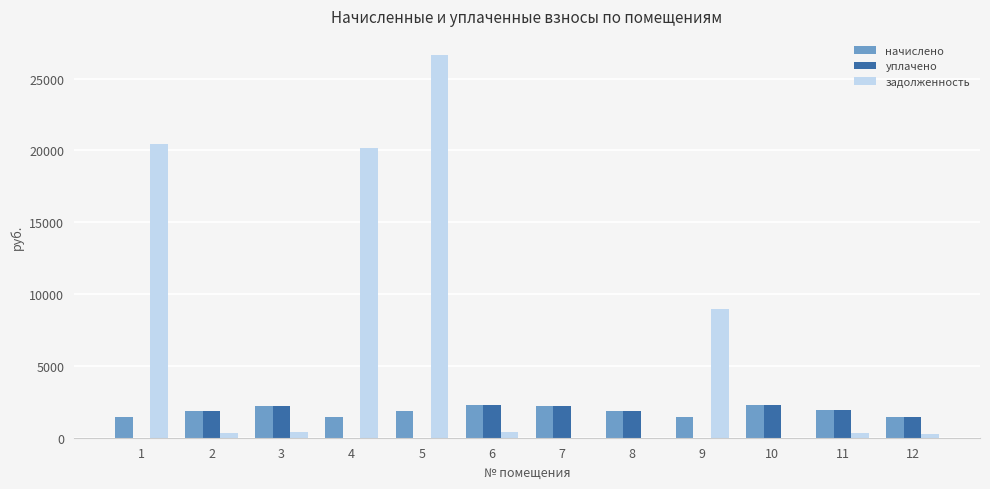

Are the bars grouped side by side (vs. stacked)?

Yes